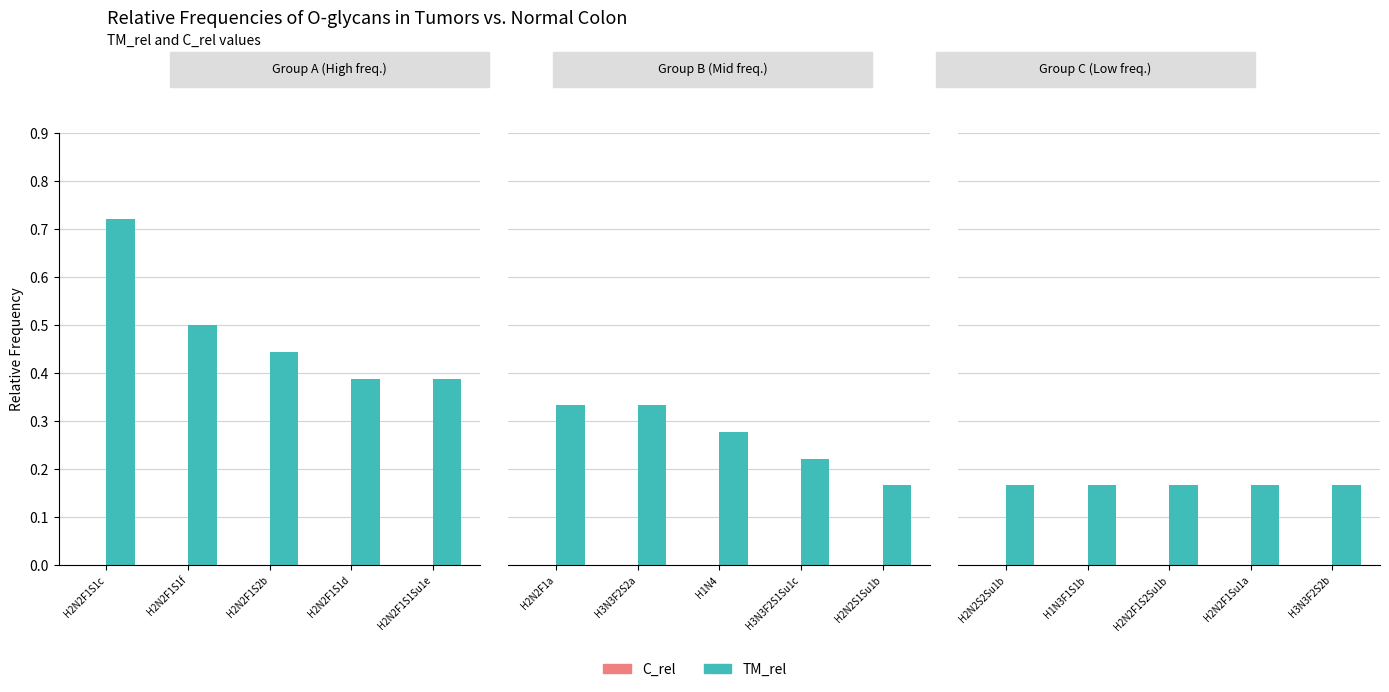

Rank the series at H2N2S2Su1b from lowest to highest value.

C_rel, TM_rel